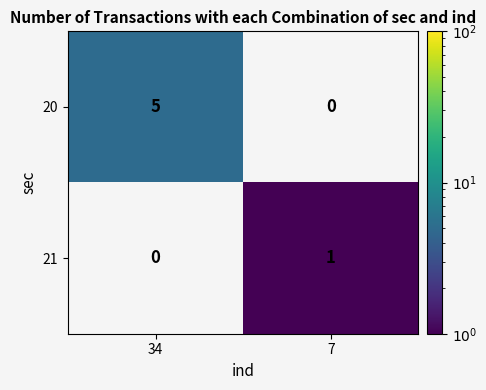

The value of 21 at 7 is 1. True or false?

True